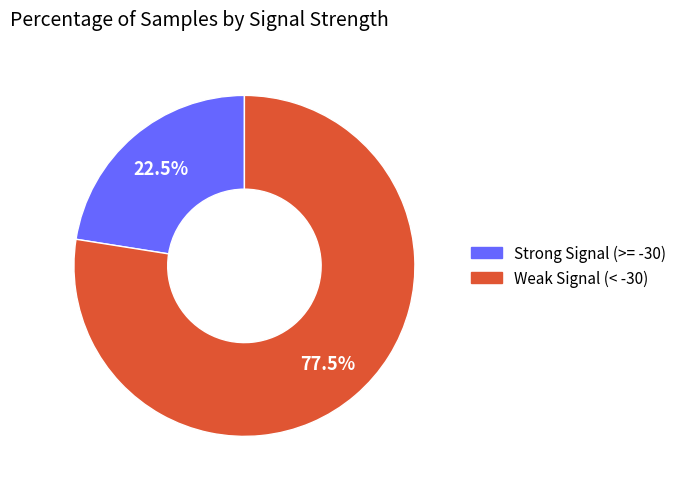

Does any single category account for the majority?

Yes